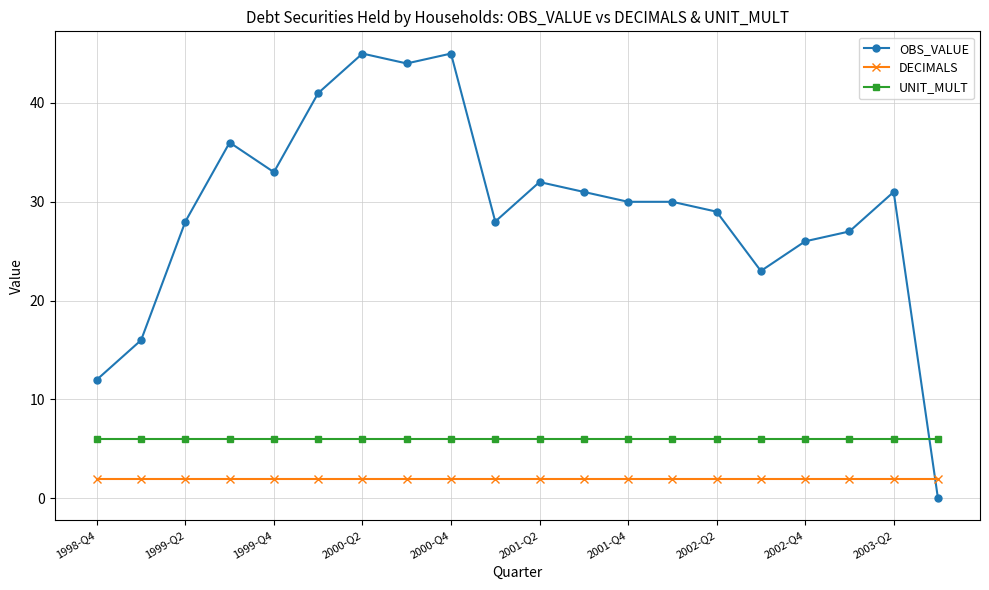

How many times do OBS_VALUE and UNIT_MULT cross each other?

1